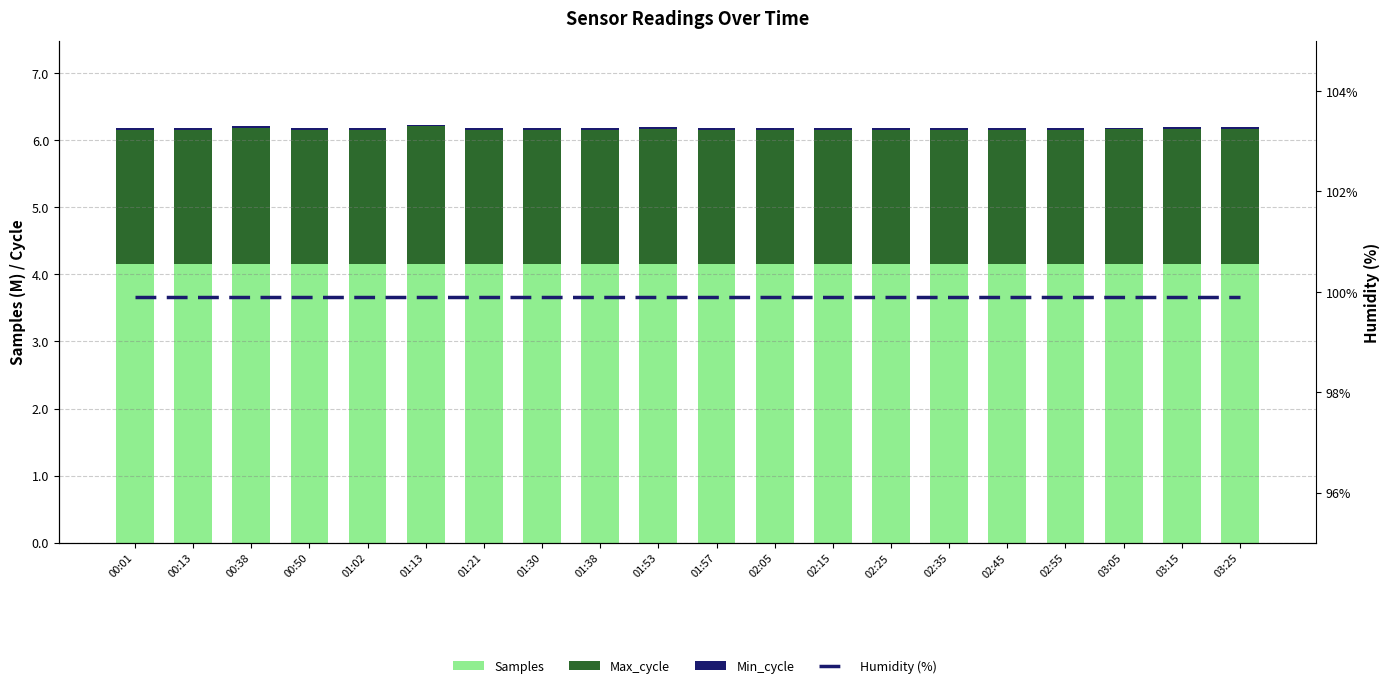

What is the label of the 18th bar from the right?

00:38